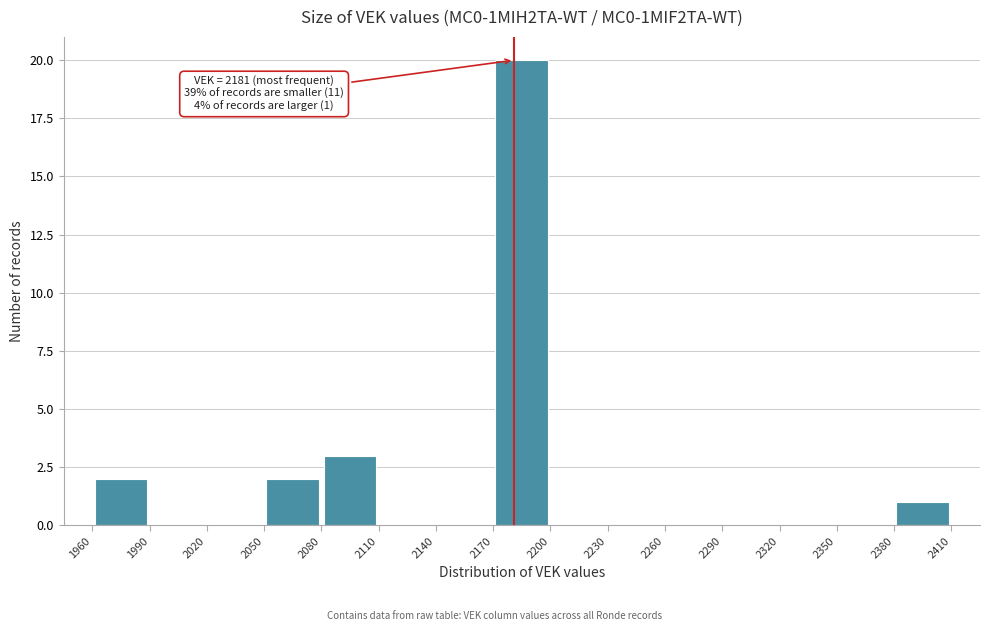

Over which range of the x-axis is the bar tallest?

2170 to 2200